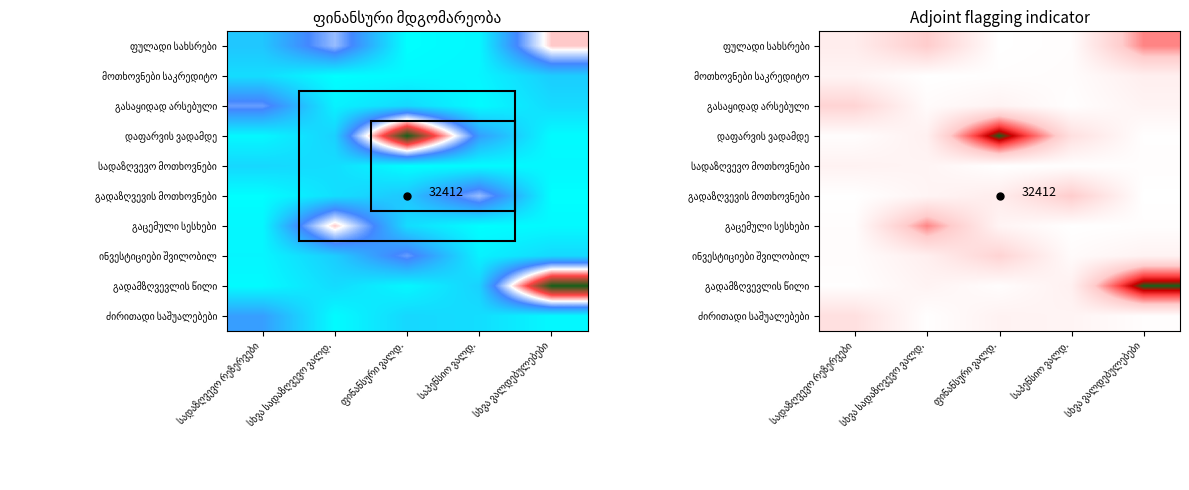

At სხვა სადაზღვევო ვალდ., list the series in order from largest to smallest.

გაცემული სესხები, ფულადი სახსრები, ინვესტიციები შვილობილ, დაფარვის ვადამდე, გადამზღვევლის წილი, სადაზღვევო მოთხოვნები, გადაზღვევის მოთხოვნები, გასაყიდად არსებული, ძირითადი საშუალებები, მოთხოვნები საკრედიტო